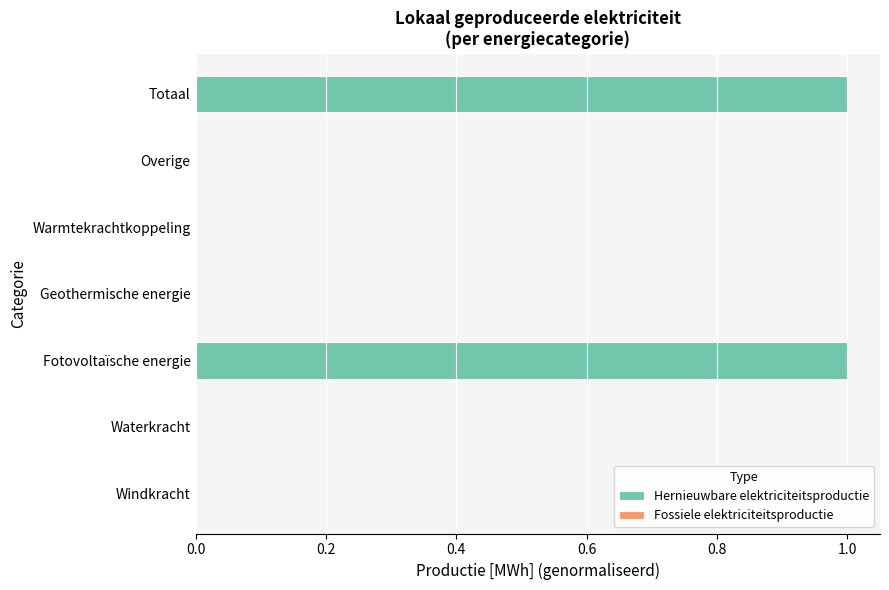

Are the bars horizontal?

Yes